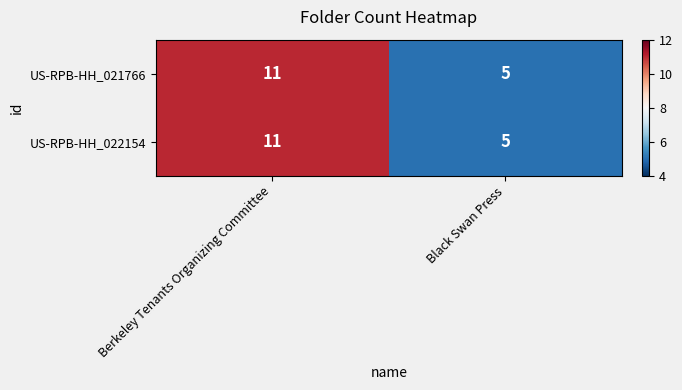

List the labels in order of US-RPB-HH_022154 value, smallest first.

Black Swan Press, Berkeley Tenants Organizing Committee